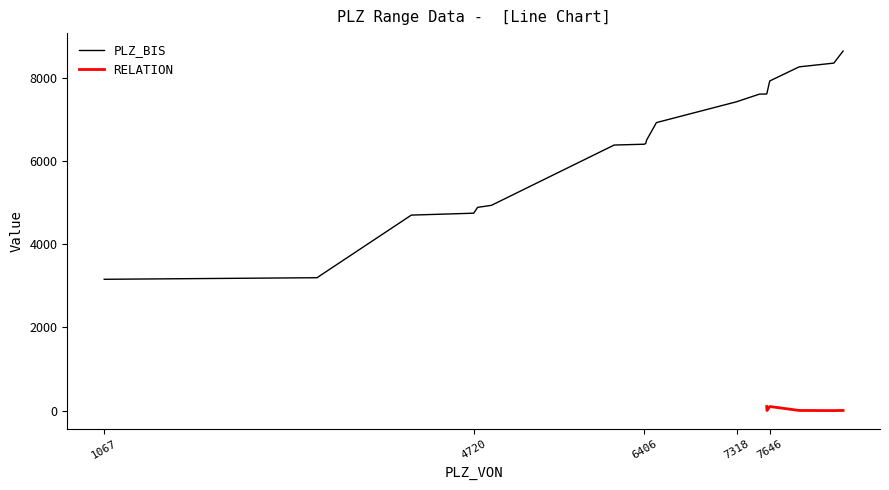

Does the chart have visible grid lines?

No